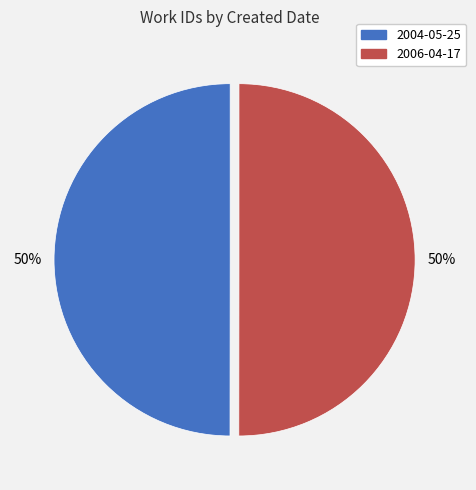

How many segments does this pie chart have?

2